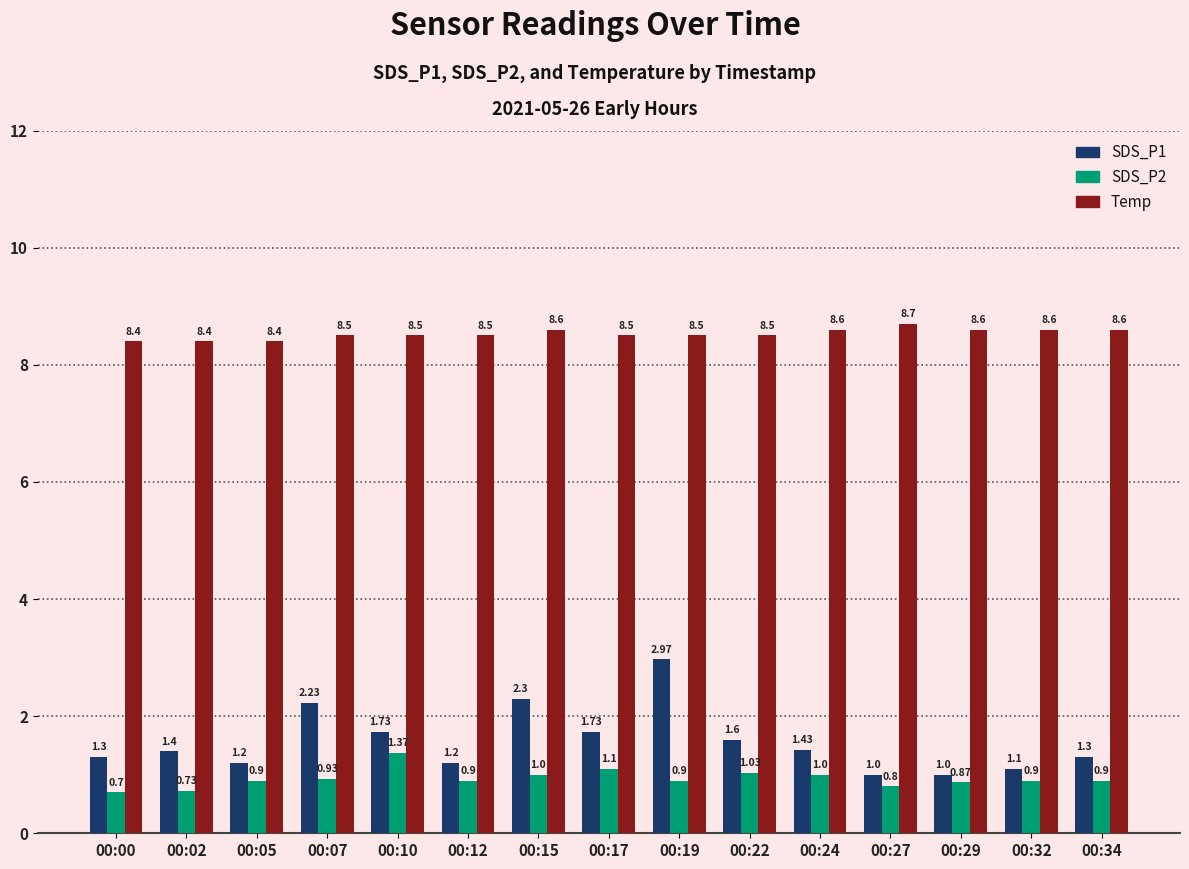

What is the sum of the SDS_P1 values at 00:29 and 00:32?

2.1